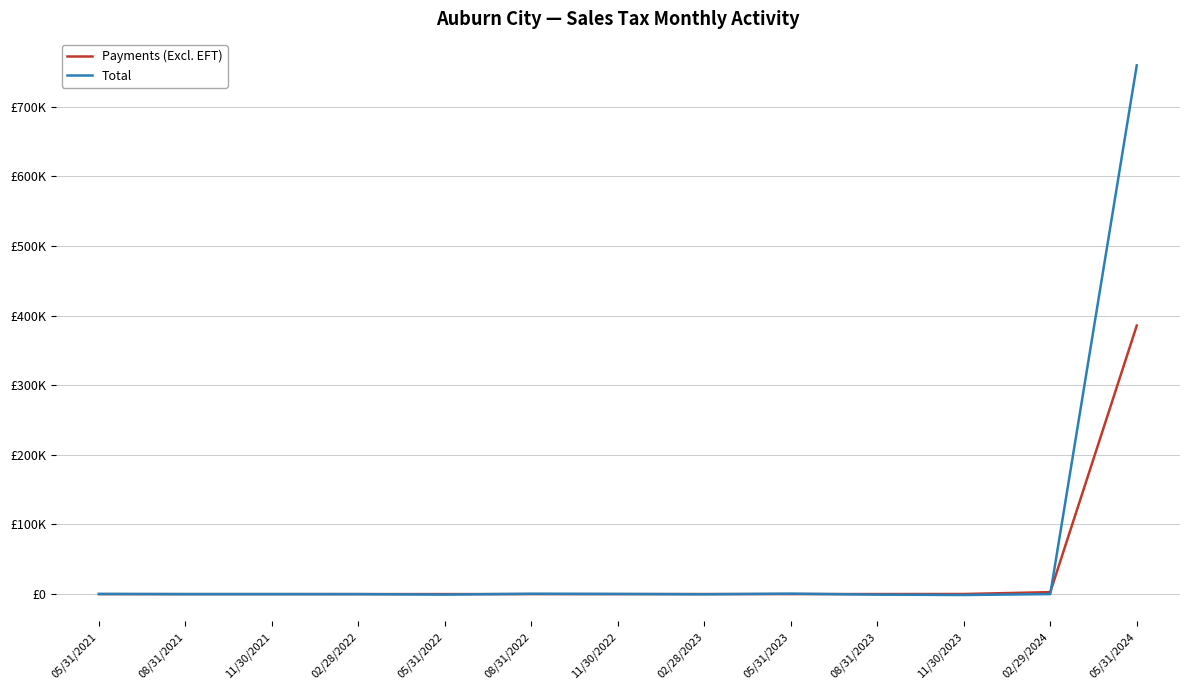

True or false: Total has a value of 759162.2 at 05/31/2024.

True